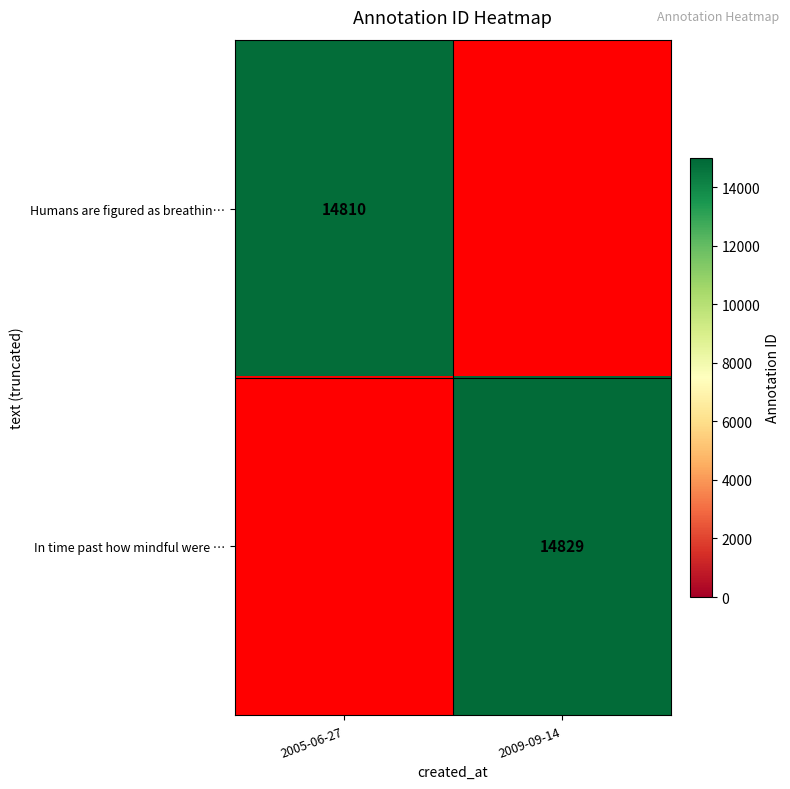

Between 2005-06-27 and 2009-09-14, which is larger?

2009-09-14